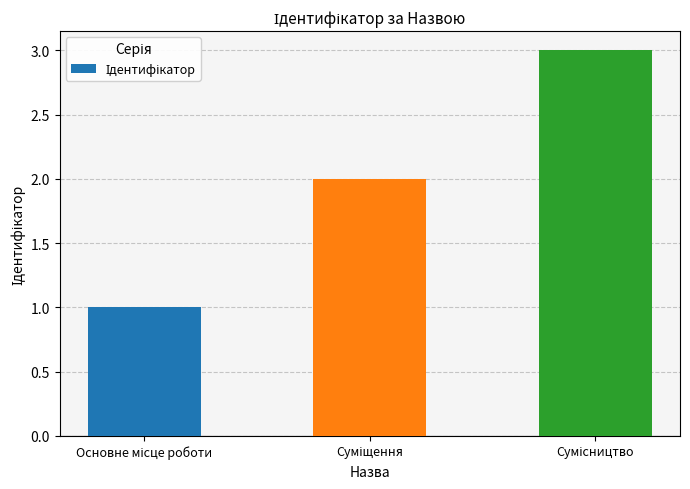

What is the sum of all values?

6